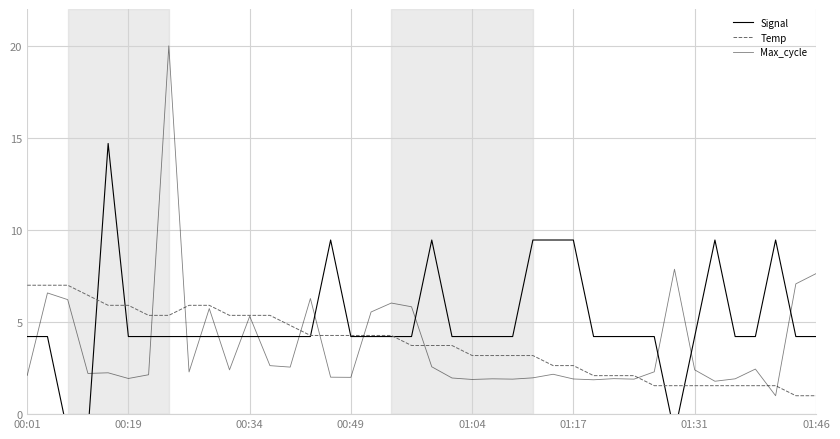

How many interior local valleys does the Max_cycle series have?

12